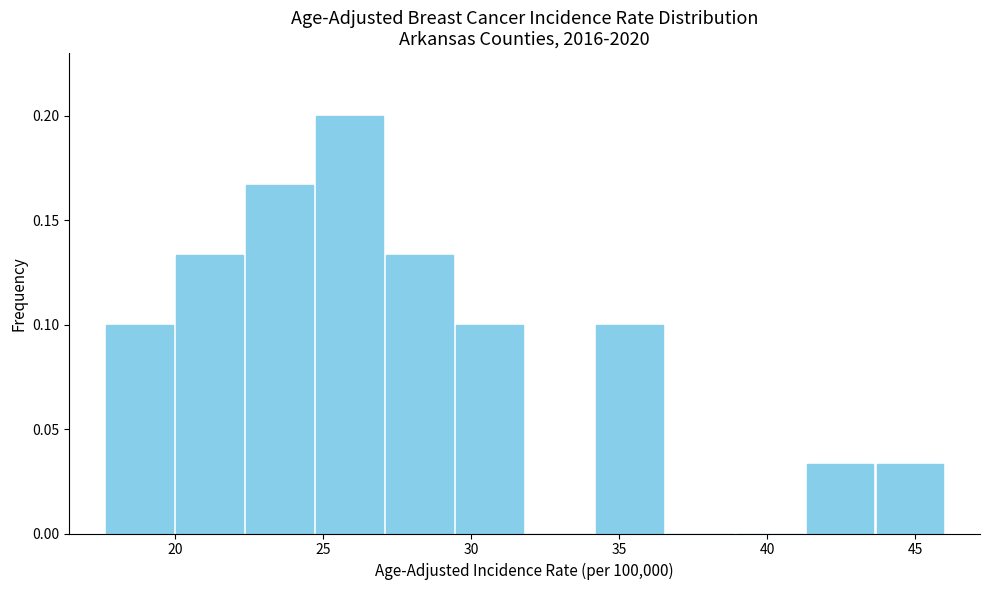

Reading left to right, transcribe this chart: for each bar, give the range it covers on the x-axis and its height. Neither the bar edges nor the heights are printed on the chart, so give them approximately, as read against the axes.

17.5 to 20.0: 0.100
20.0 to 22.5: 0.135
22.5 to 24.5: 0.165
24.5 to 27.0: 0.200
27.0 to 29.5: 0.135
29.5 to 32.0: 0.100
32.0 to 34.0: 0
34.0 to 36.5: 0.100
36.5 to 39.0: 0
39.0 to 41.5: 0
41.5 to 43.5: 0.035
43.5 to 46.0: 0.035